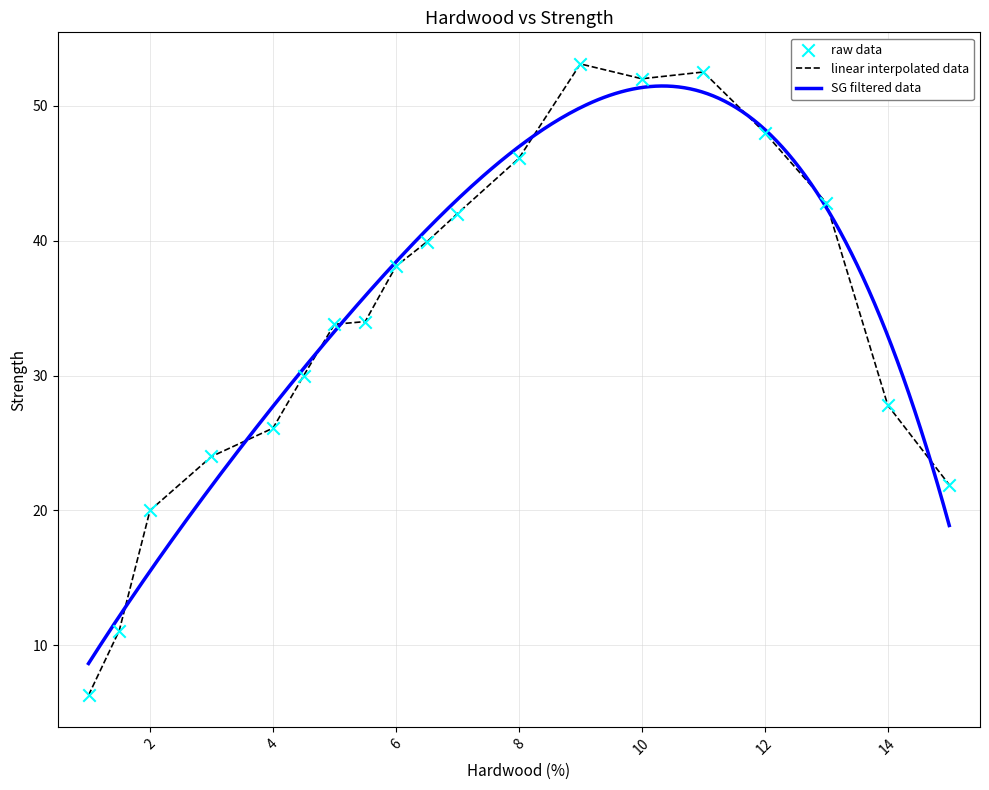

What is the ratio of the value at 6.5 to the value at 9?

0.8